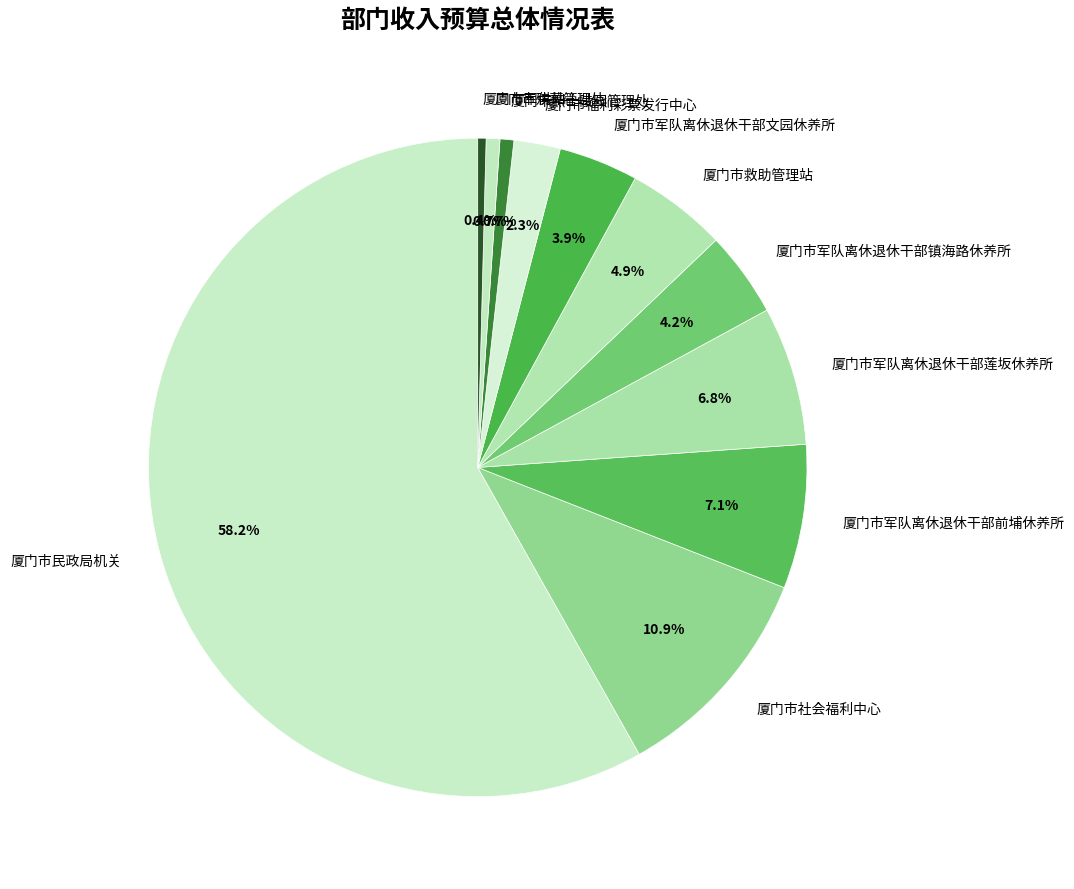

Is 厦门市军队离休退休干部镇海路休养所 the majority of the pie?

No